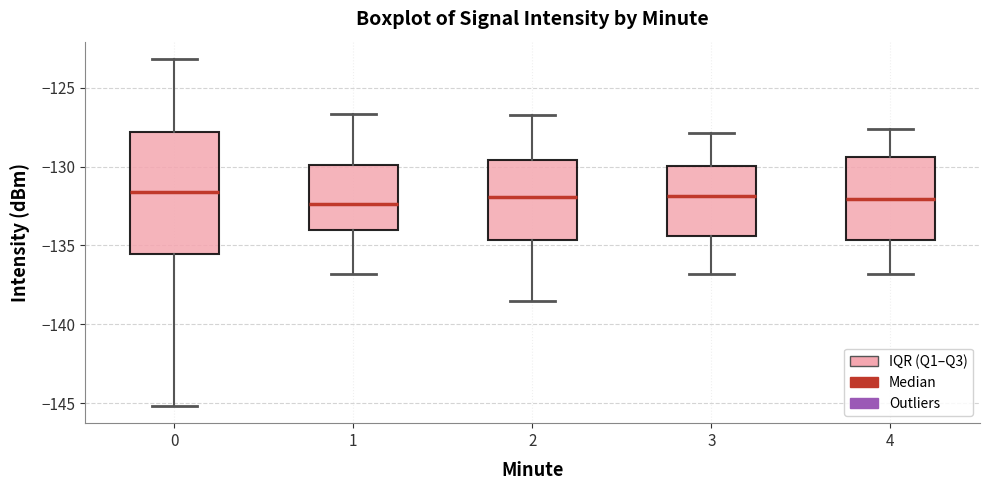

Reading left to right, read every box against the y-axis: the position of its median line, the range the box covers, and the ends of its whiskers. The values are not printed on the chart, so give them approximately, as read against the axis.

0: median -131.5, box -135.5 to -128.0, whiskers -145.0 to -123.0
1: median -132.5, box -134.0 to -130.0, whiskers -137.0 to -126.5
2: median -132.0, box -134.5 to -129.5, whiskers -138.5 to -126.5
3: median -132.0, box -134.5 to -130.0, whiskers -137.0 to -128.0
4: median -132.0, box -134.5 to -129.5, whiskers -137.0 to -127.5